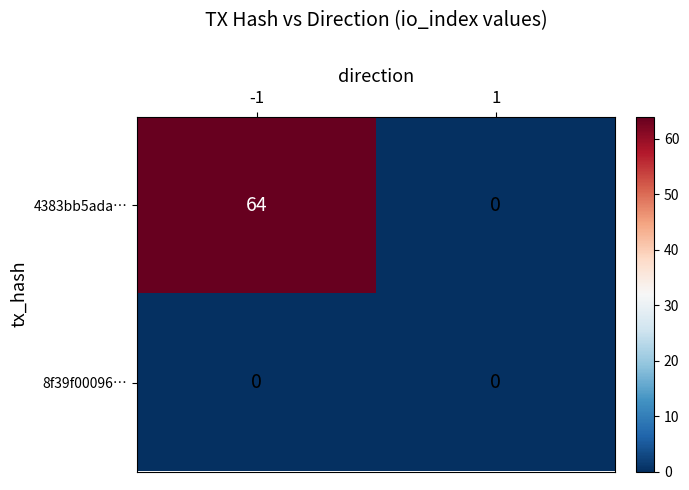

The value of 4383bb5ada… at -1 is 64. True or false?

True